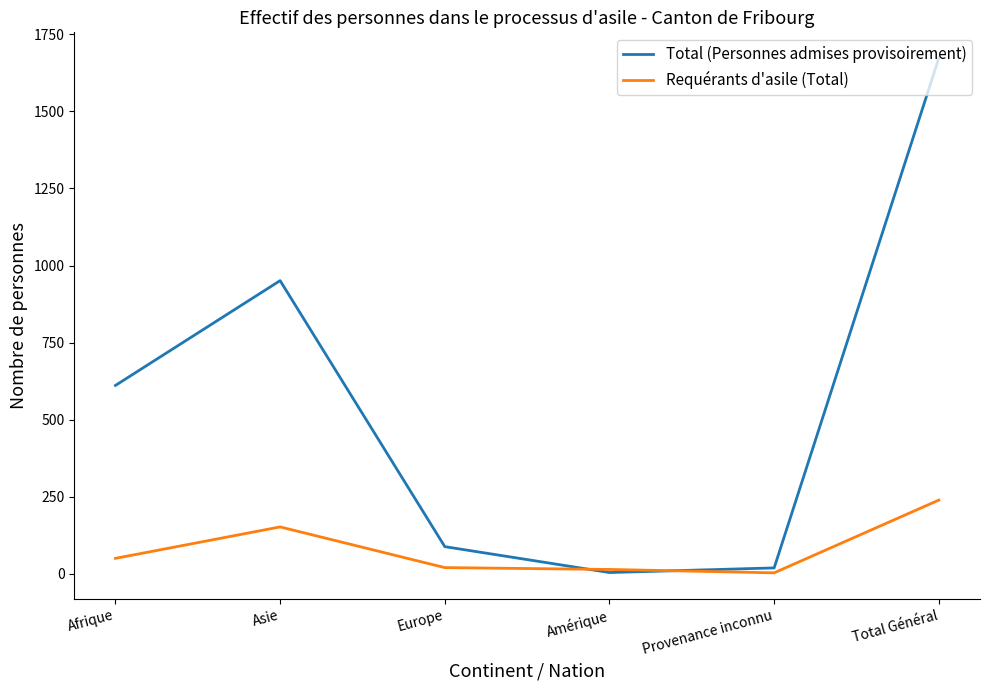

What is the sum of all Requérants d'asile (Total) values?

478